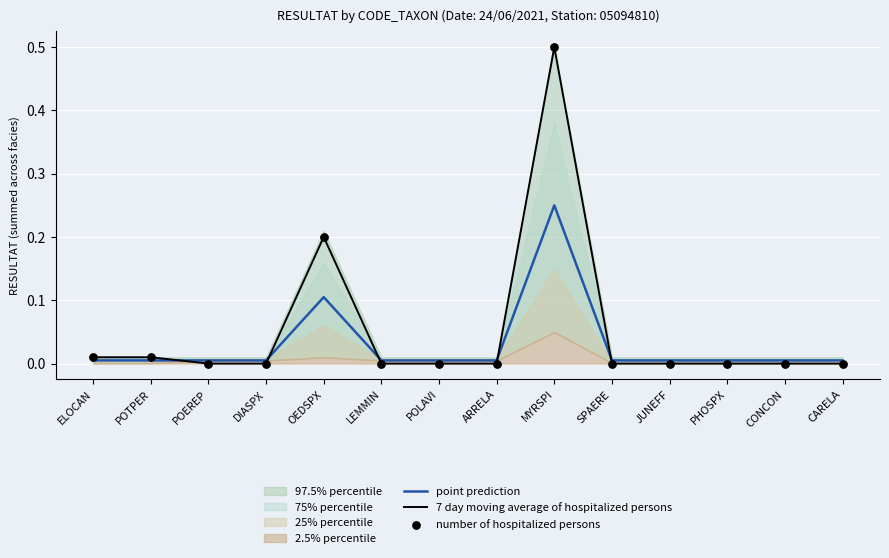

Which series reaches the maximum Y coordinate?

7 day moving average of hospitalized persons